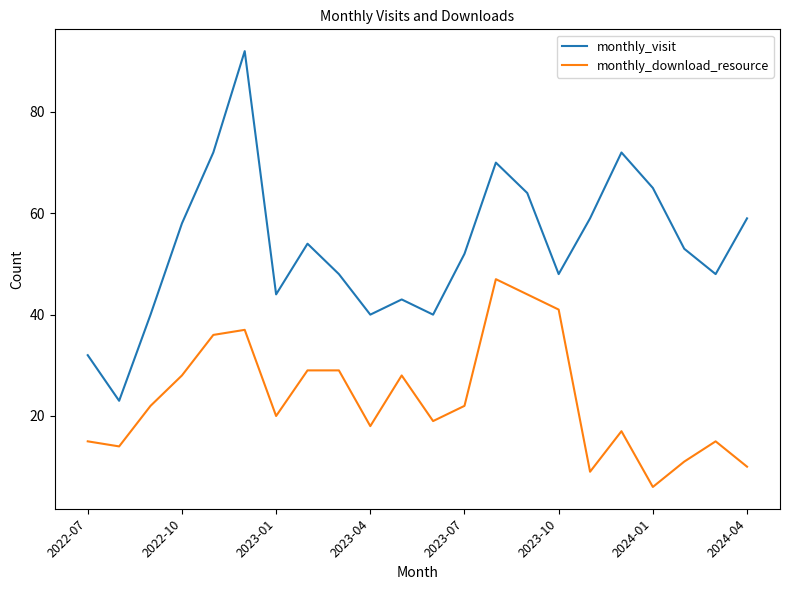

List the series in order of their peak value, highest first.

monthly_visit, monthly_download_resource